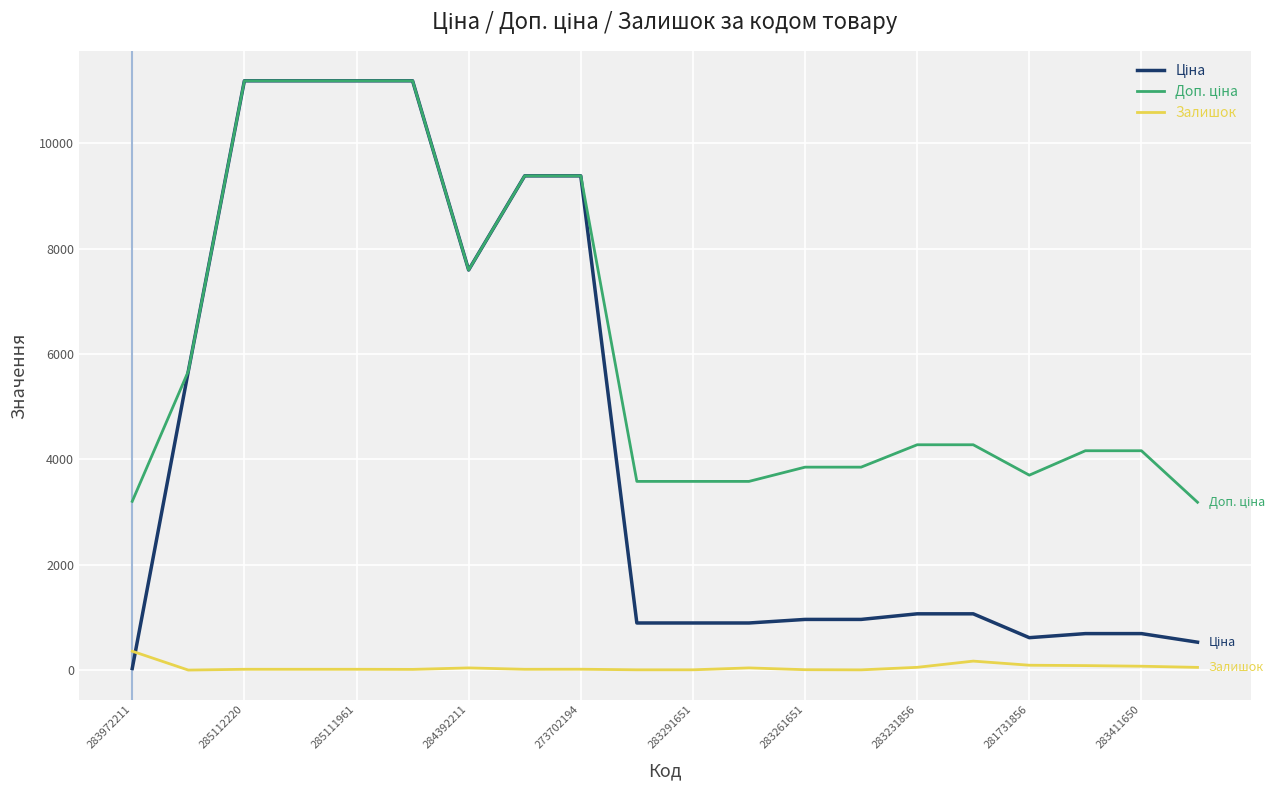

What is the maximum value shown in the chart?

11188.2